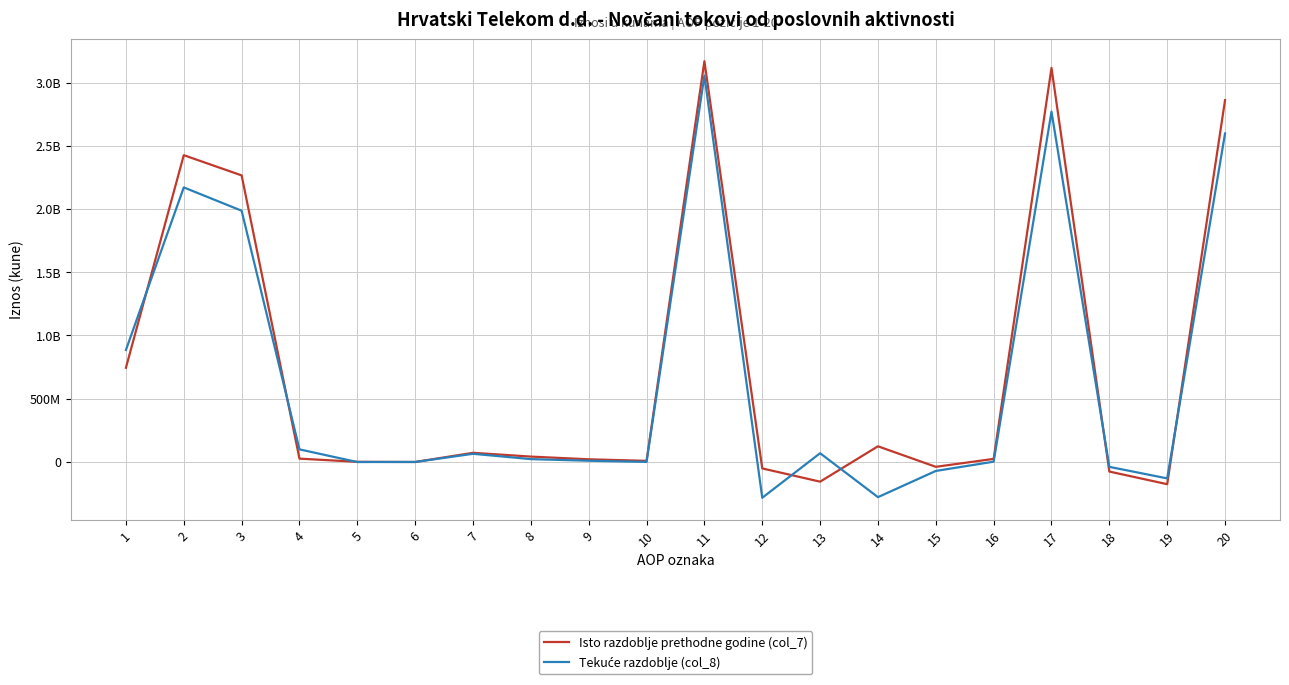

True or false: Isto razdoblje prethodne godine (col_7) and Tekuće razdoblje (col_8) intersect in this chart.

True